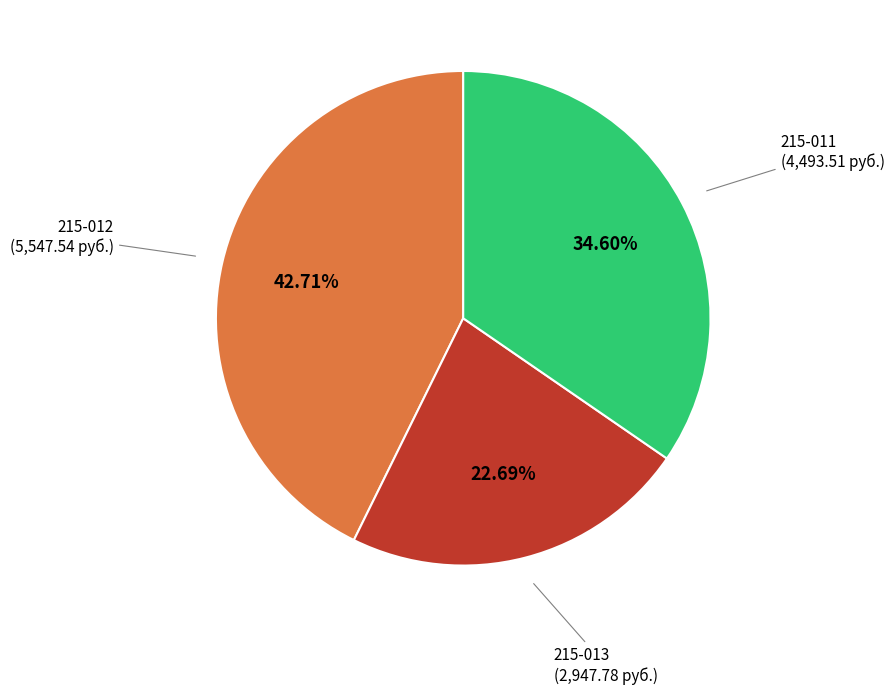

To the nearest percent, what is the average slice percentage?

33%